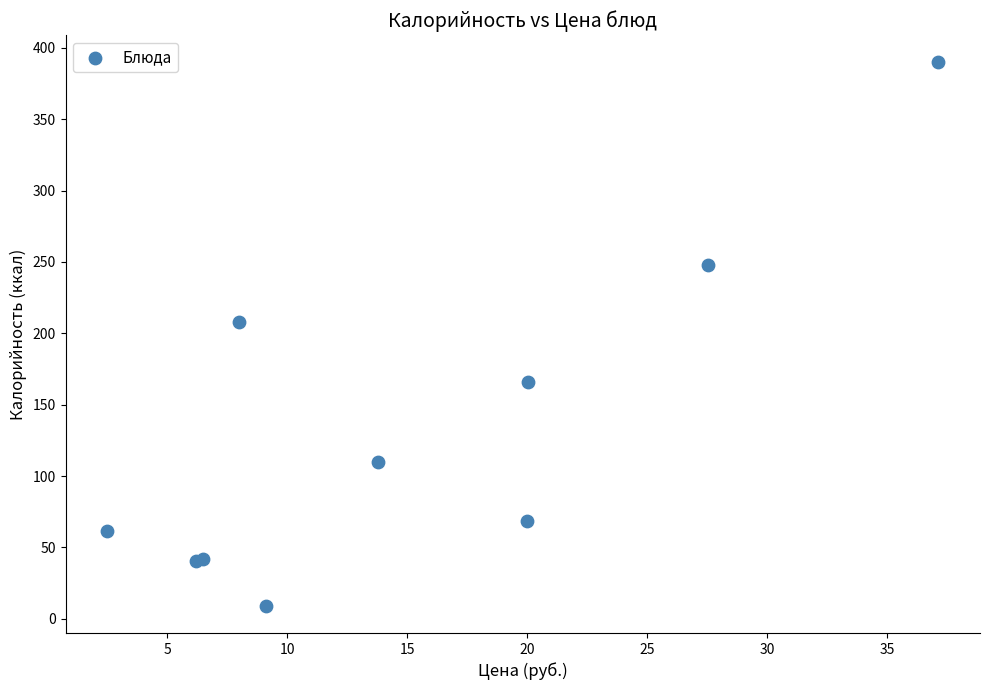

What Y value in the scatter plot is closest to 199?

207.8